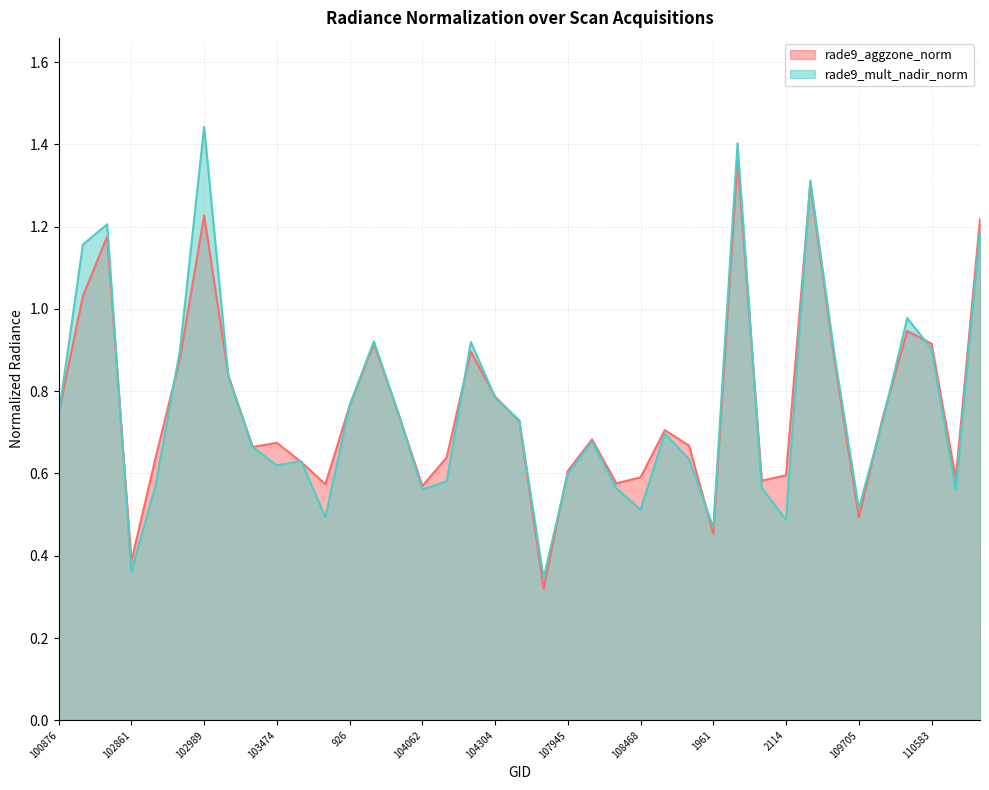

What position from the right is 110398?

5